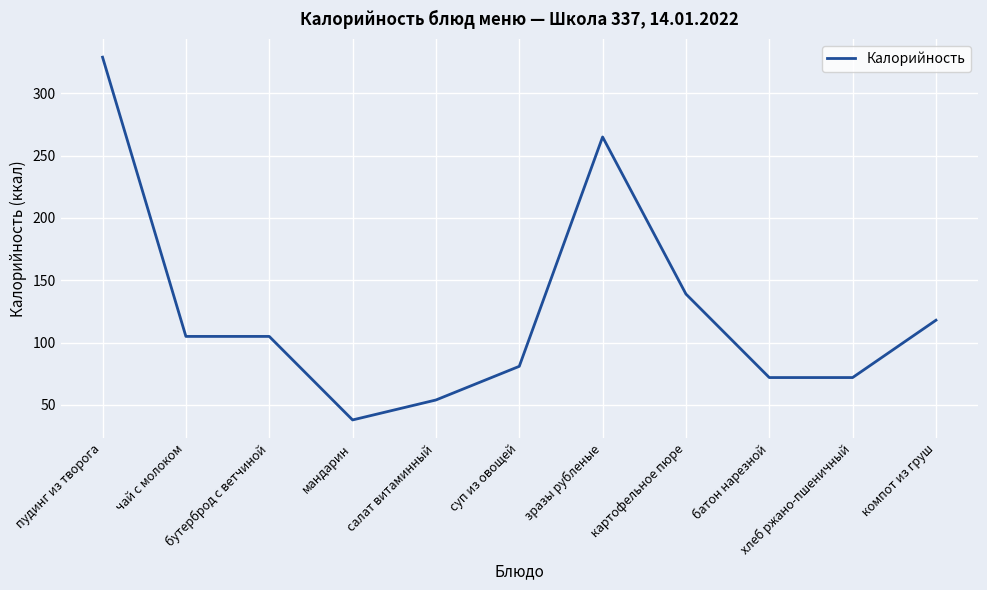

What is the greatest value displayed?

329